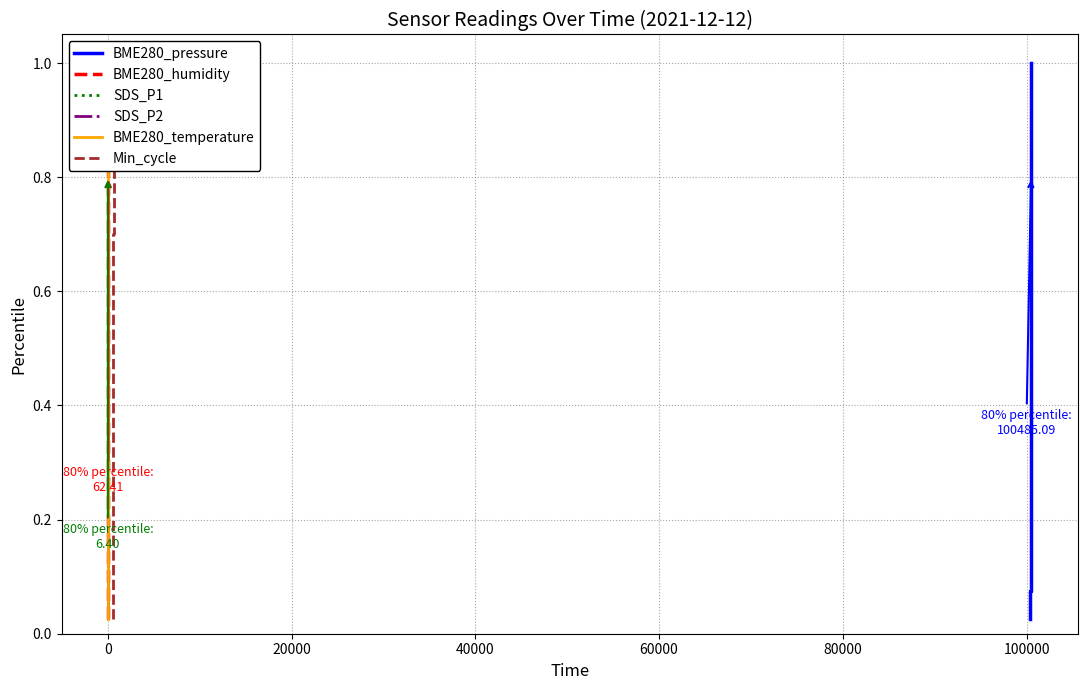

How many series are shown in this chart?

6